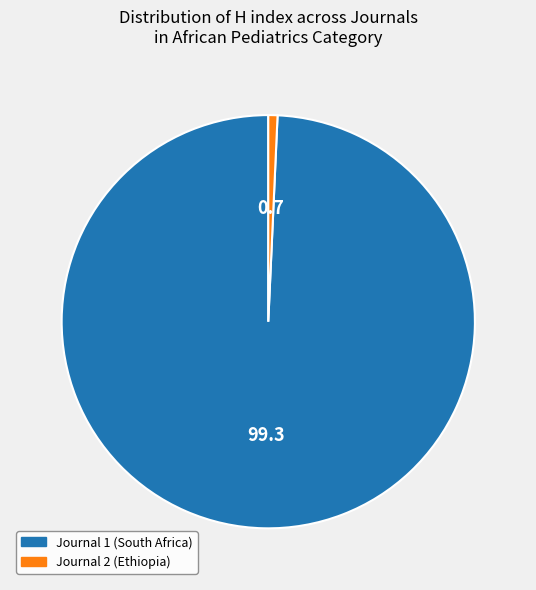

Rank the categories by value from lowest to highest.

Journal 2 (Ethiopia), Journal 1 (South Africa)